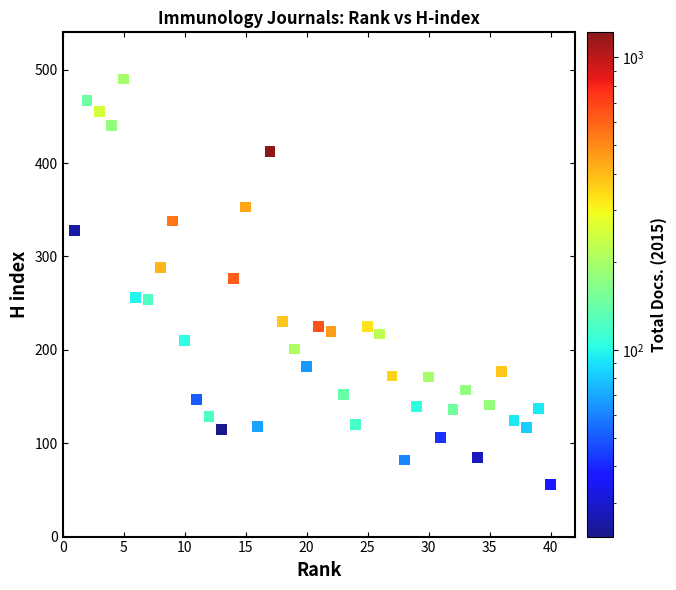

What is the range of X values (max minus min)?

39